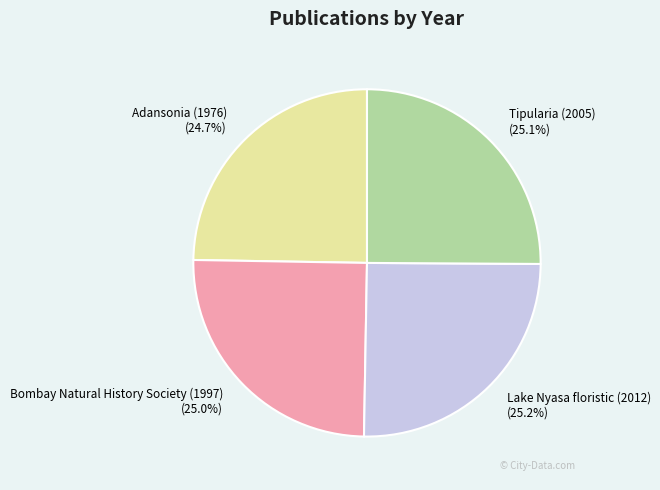

To the nearest percent, what portion does Bombay Natural History Society (1997) represent?

25%